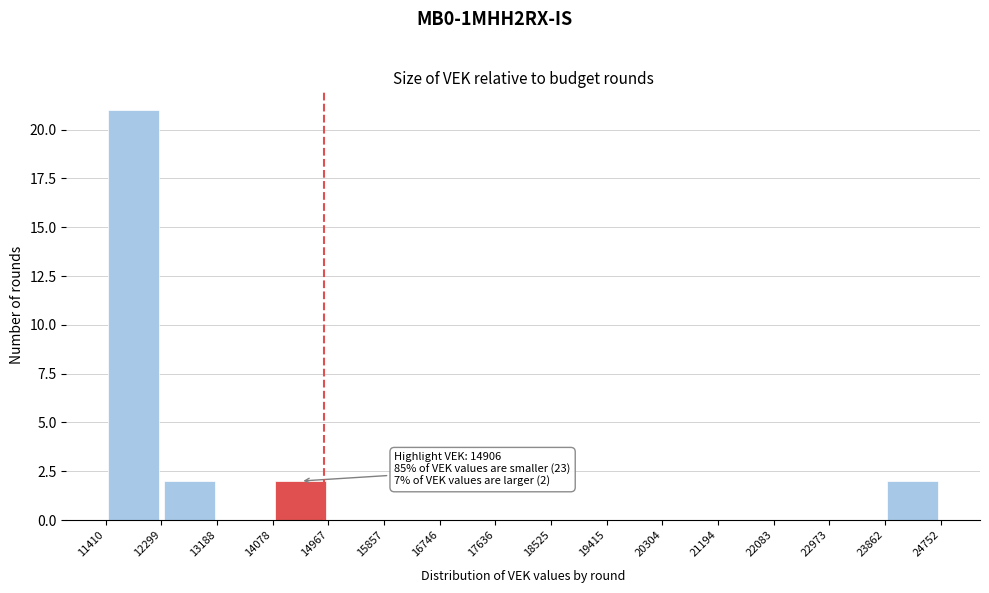

Which range on the x-axis has the tallest bar?

11410 to 12299